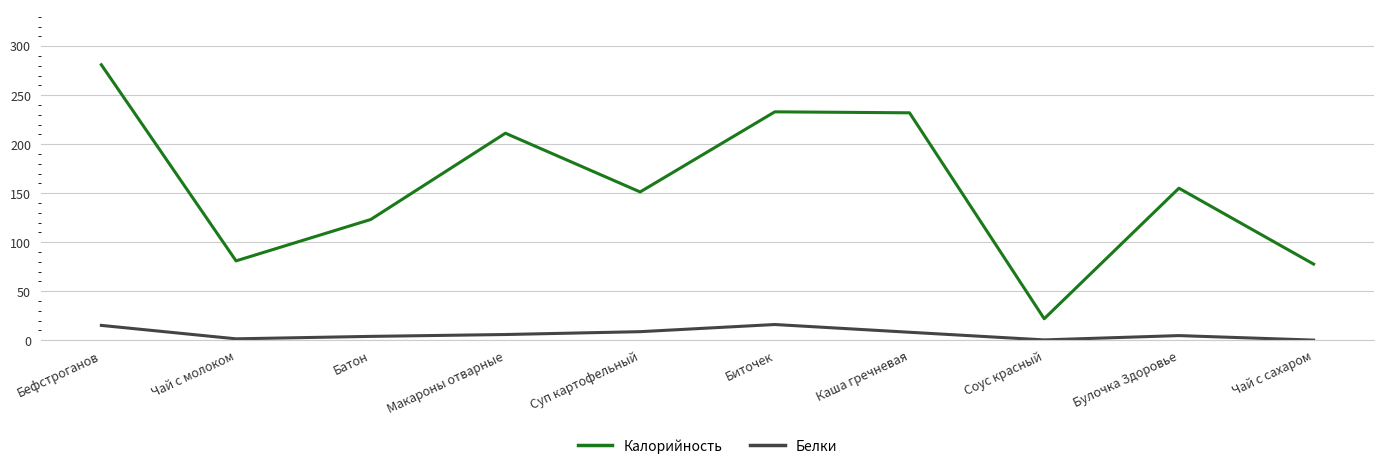

Between Чай с молоком and Макароны отварные, which series saw the biggest shift?

Калорийность